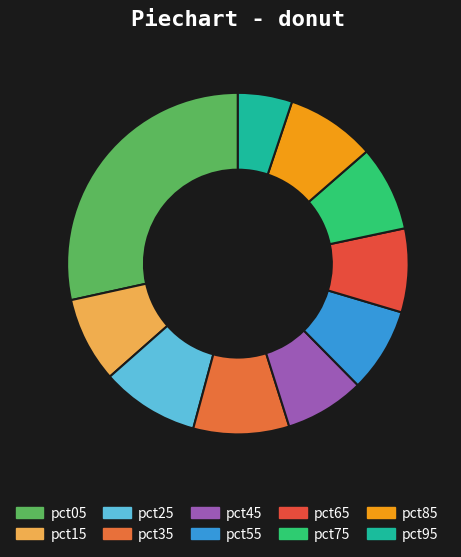

To the nearest percent, what portion does pct65 represent?

8%